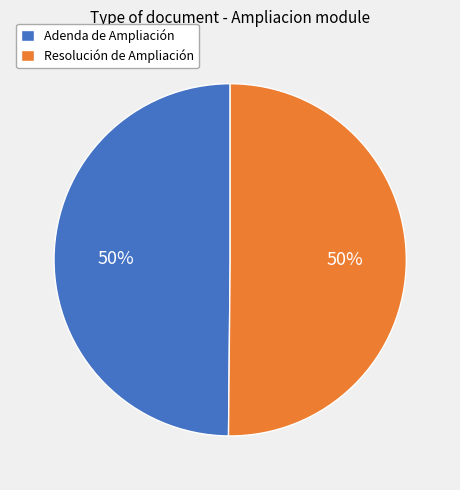

The Resolución de Ampliación slice represents 36% of the pie. True or false?

False